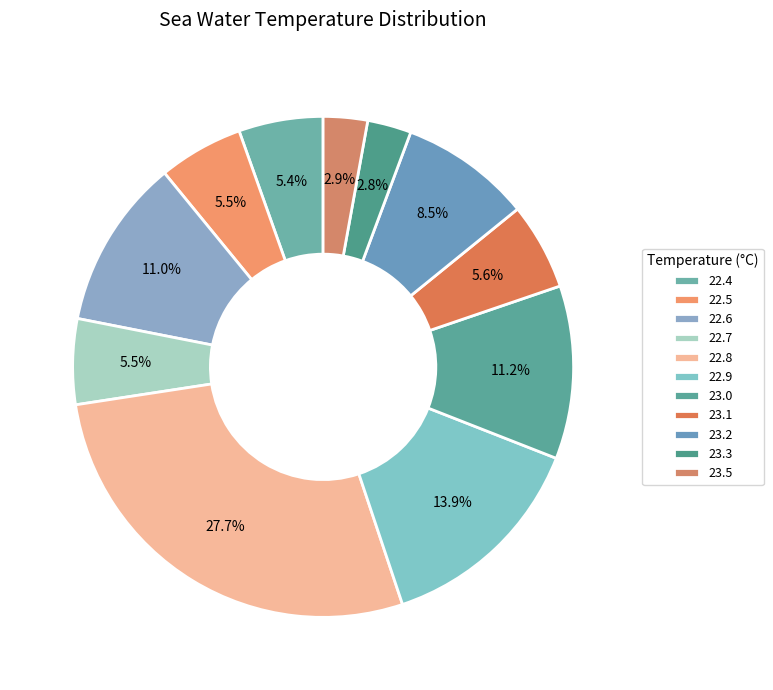

Does 22.8 account for over 50% of the chart?

No